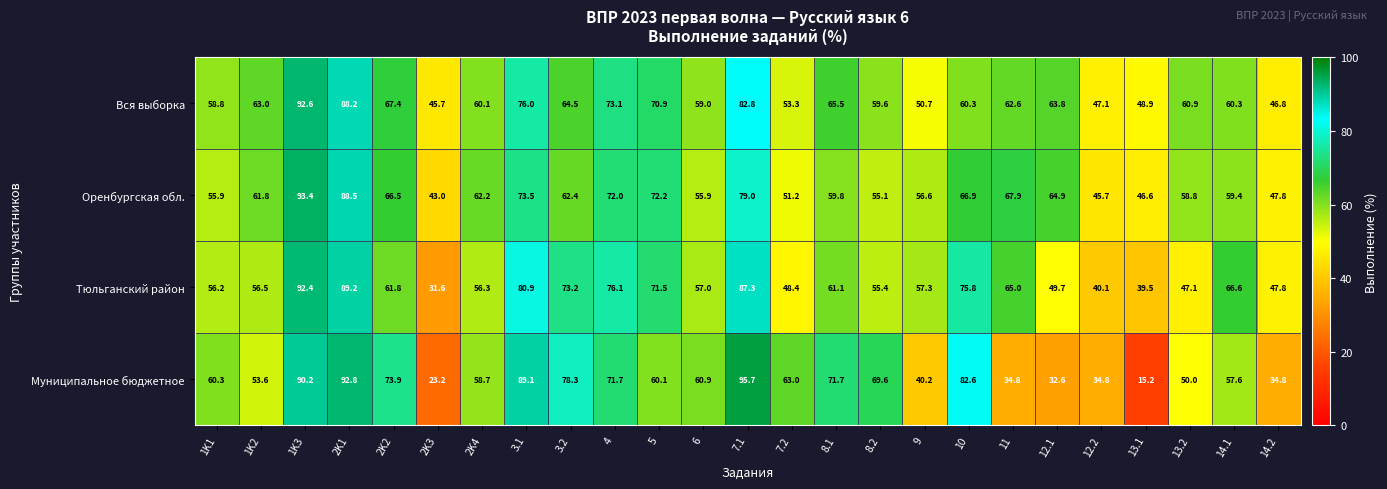

The Тюльганский район series shows 104.1 at 4. True or false?

False